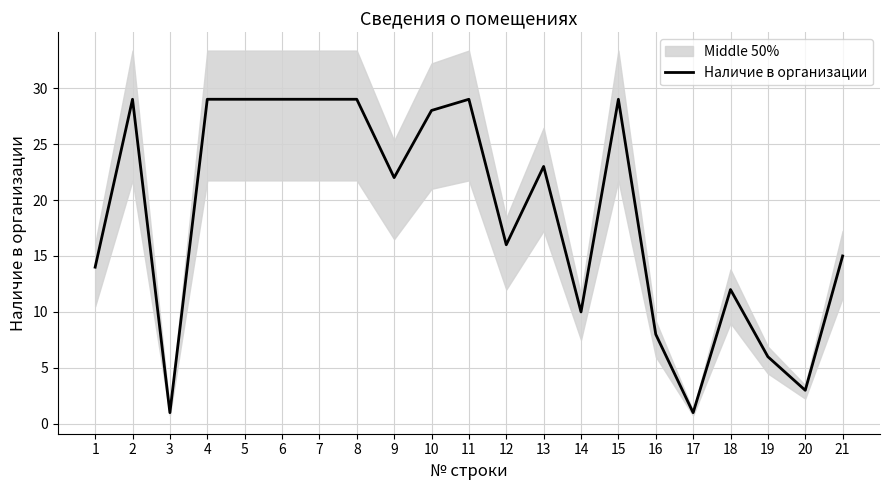

What is the ratio of the value at 10 to the value at 16?

3.5